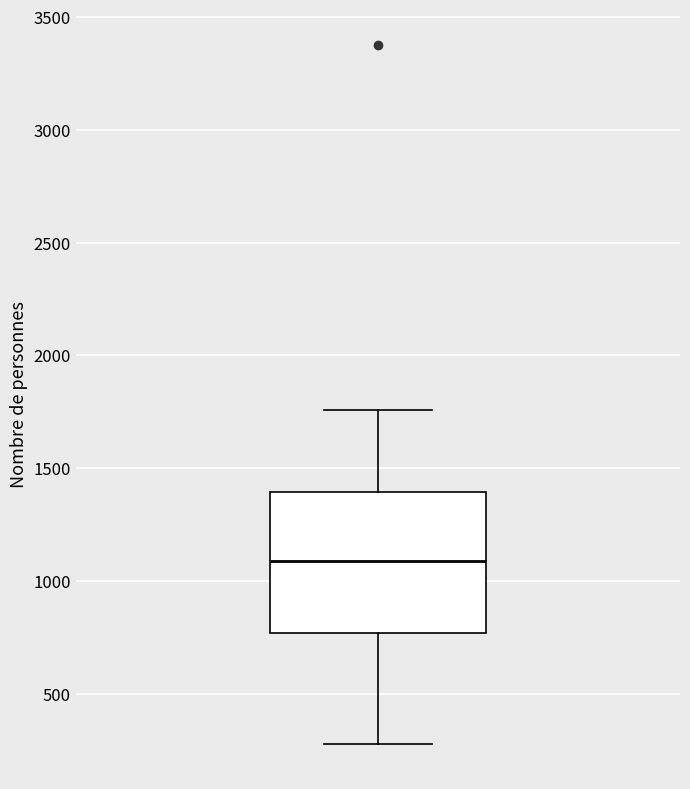

Where does the median line of the box sit on the y-axis? The values are not printed on the chart, so give them approximately, as read against the axis.

1100